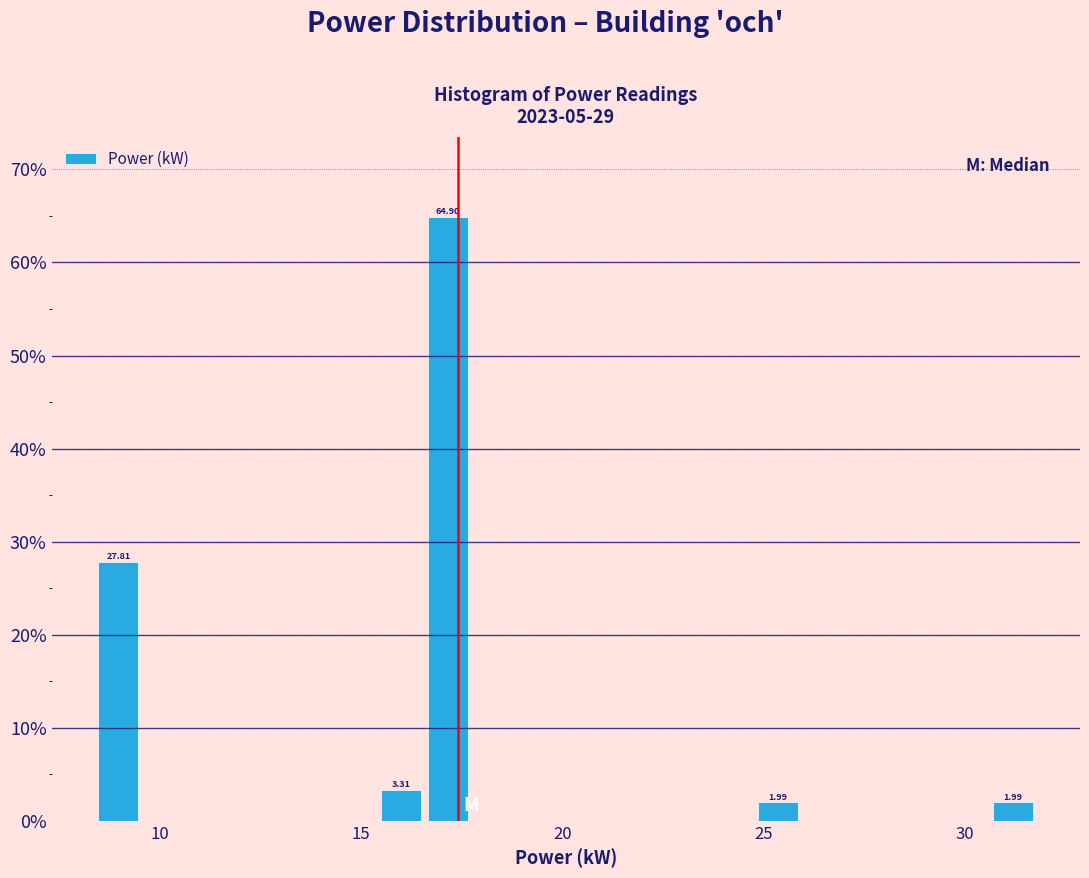

Around what value on the x-axis is the tallest bar? Give the approximate position of its centre, as read against the axis.

17.0